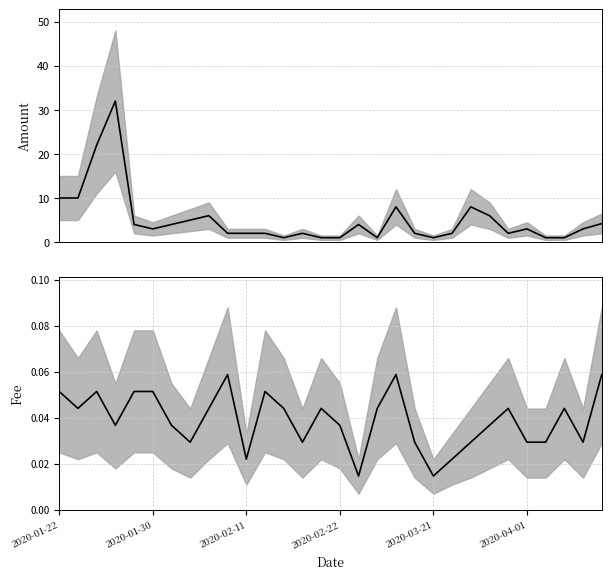

Which series has the largest total across all categories?

Amount